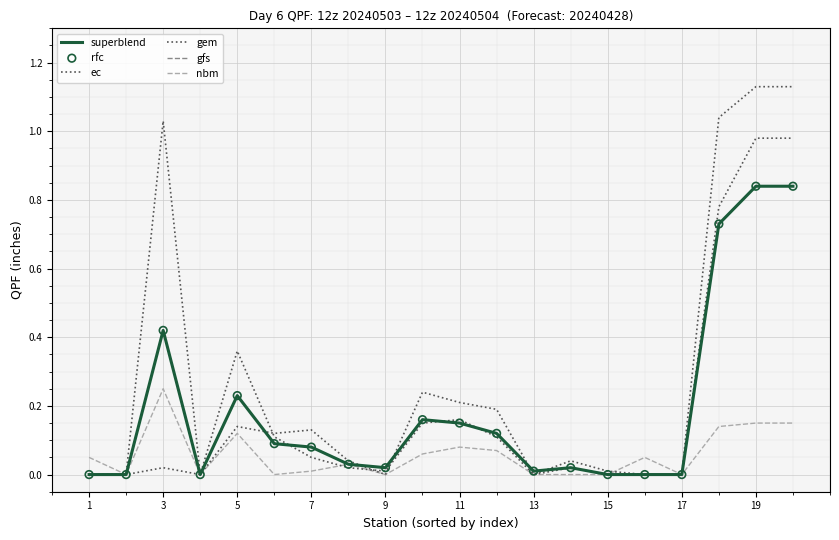

Does the chart have visible grid lines?

Yes